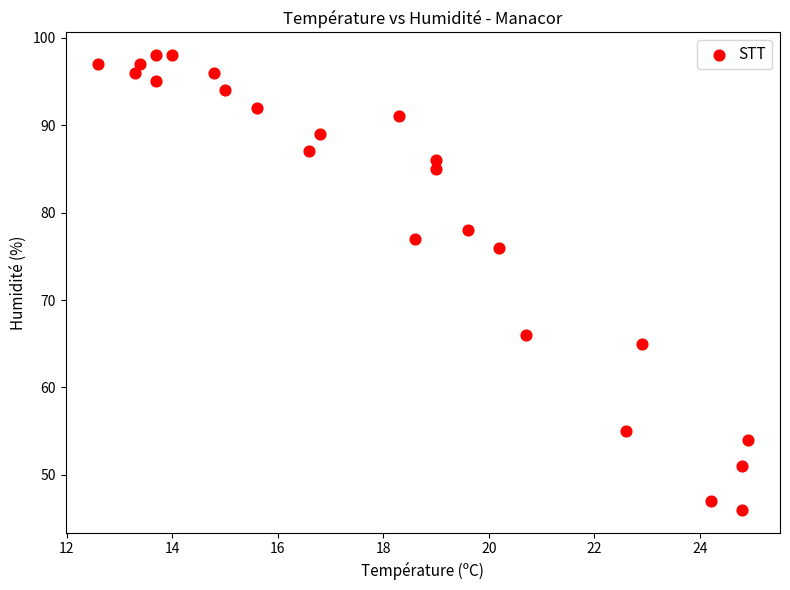

What is the range of Y values (max minus min)?

52